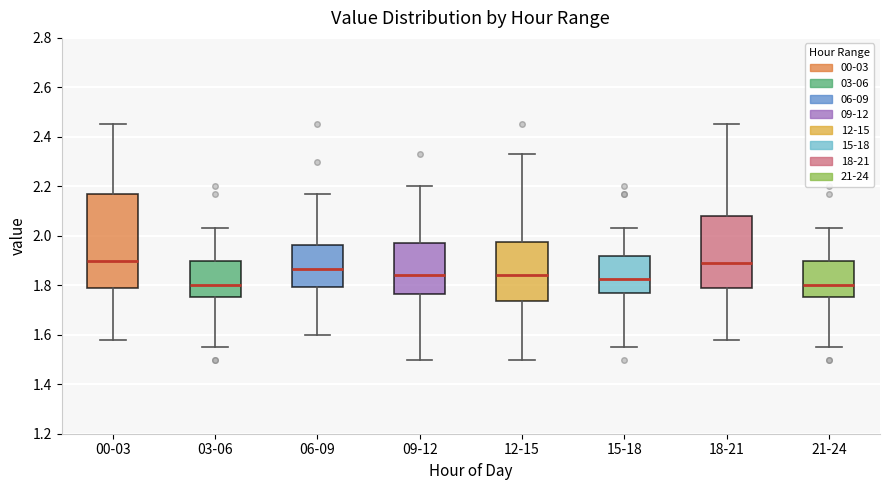

Reading left to right, transcribe this box plot: for each box, give where its median line is, the range the box spans, and where its two whiskers end, as read against the y-axis. The values are not printed on the chart, so give them approximately, as read against the axis.

00-03: median 1.90, box 1.78 to 2.18, whiskers 1.58 to 2.46
03-06: median 1.80, box 1.76 to 1.90, whiskers 1.56 to 2.04
06-09: median 1.86, box 1.80 to 1.96, whiskers 1.60 to 2.18
09-12: median 1.84, box 1.76 to 1.98, whiskers 1.50 to 2.20
12-15: median 1.84, box 1.74 to 1.98, whiskers 1.50 to 2.34
15-18: median 1.82, box 1.78 to 1.92, whiskers 1.56 to 2.04
18-21: median 1.90, box 1.78 to 2.08, whiskers 1.58 to 2.46
21-24: median 1.80, box 1.76 to 1.90, whiskers 1.56 to 2.04